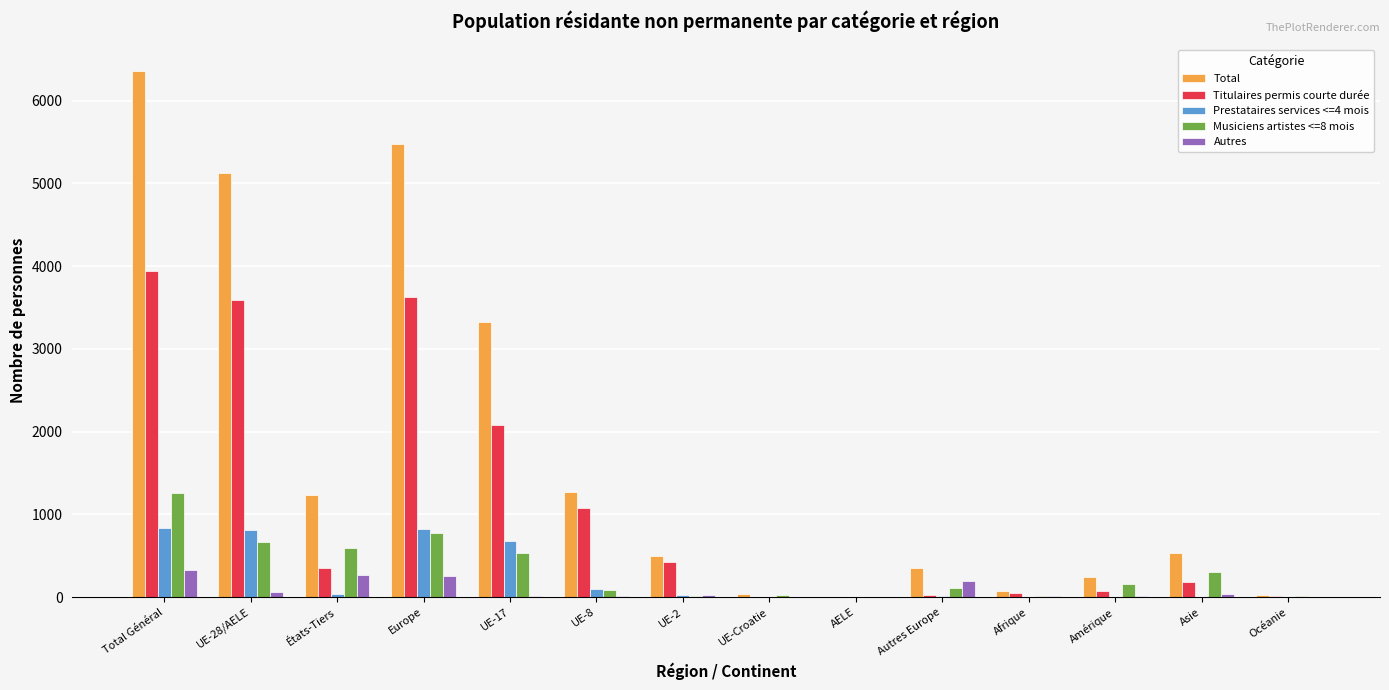

The value of Musiciens artistes <=8 mois at AELE is 0. True or false?

True